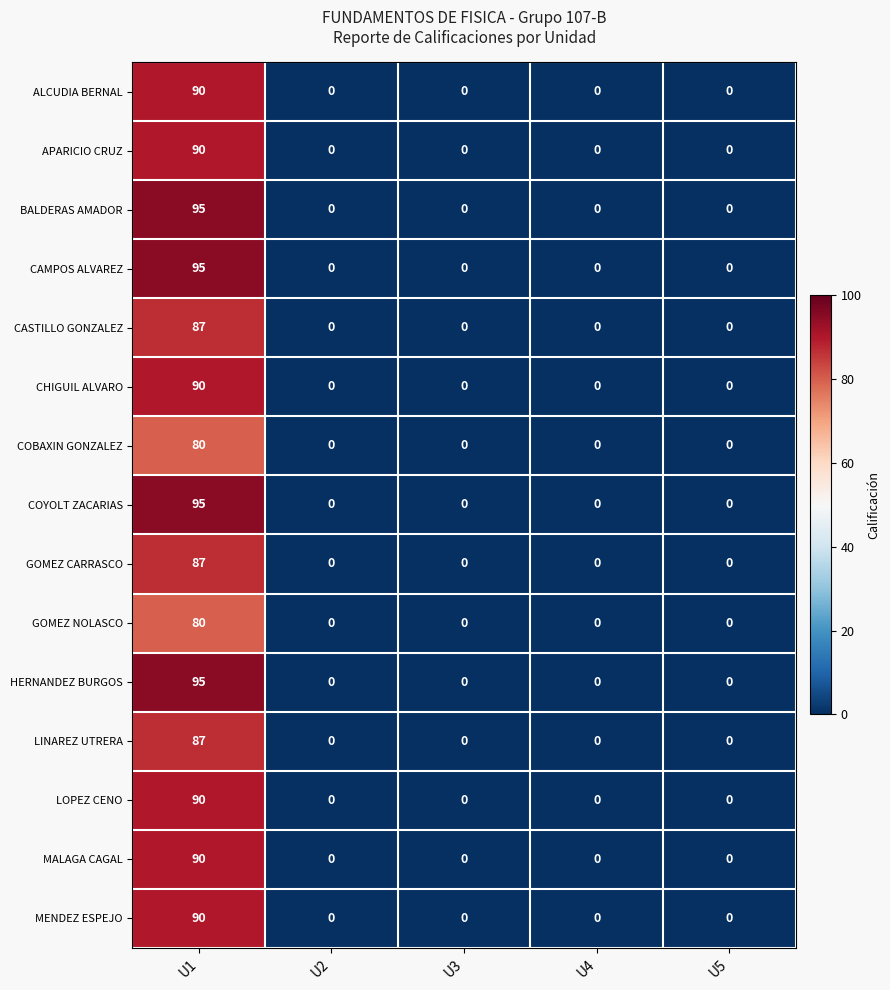

The BALDERAS AMADOR series shows 0 at U3. True or false?

True